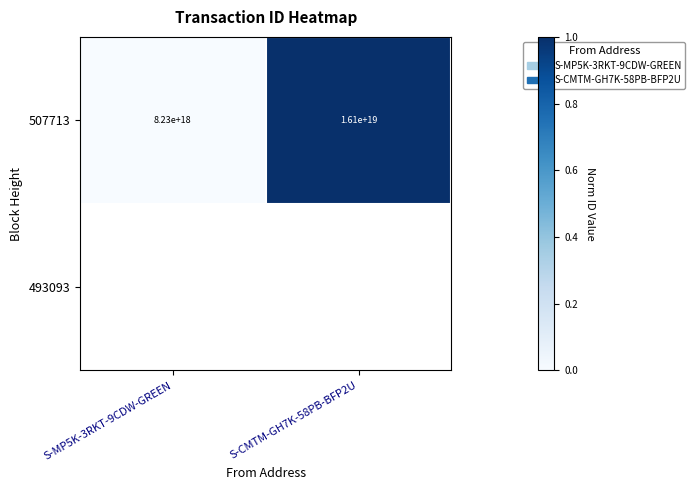

Which category has the lowest value across all series?

S-MP5K-3RKT-9CDW-GREEN